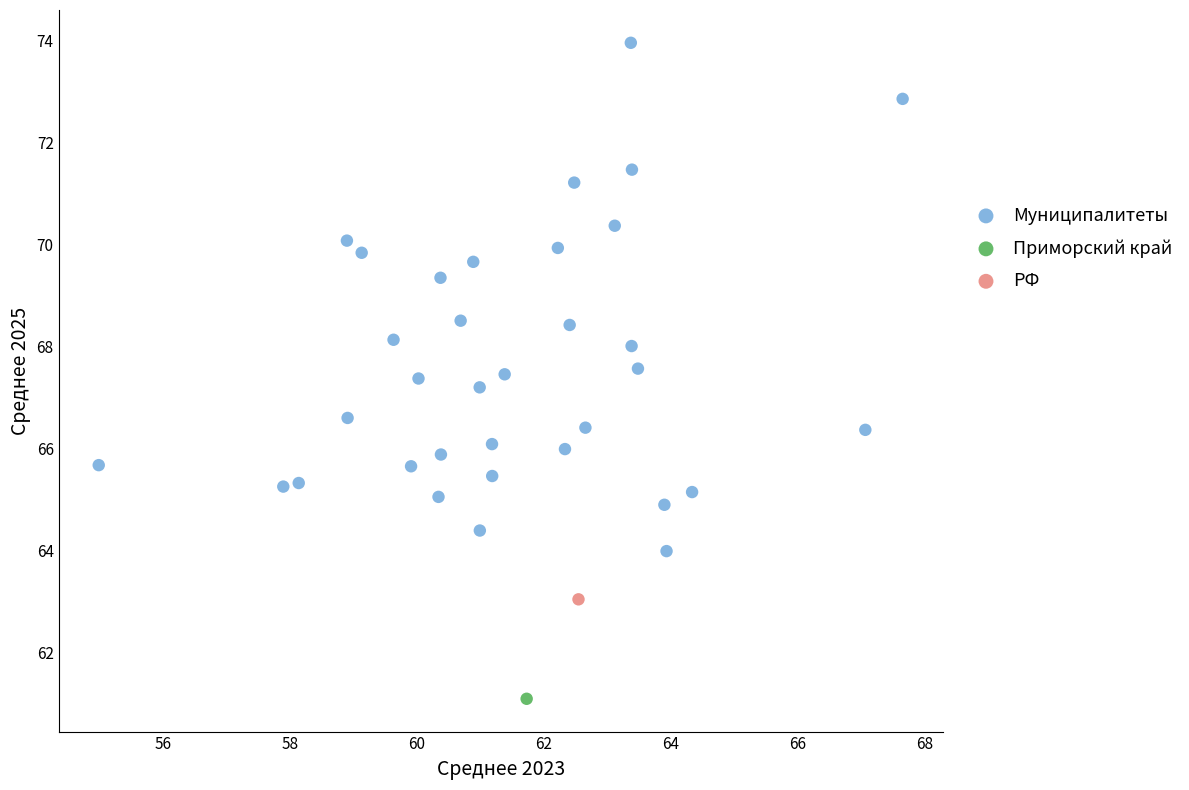

What are all the series names shown in the legend?

Муниципалитеты, Приморский край, РФ